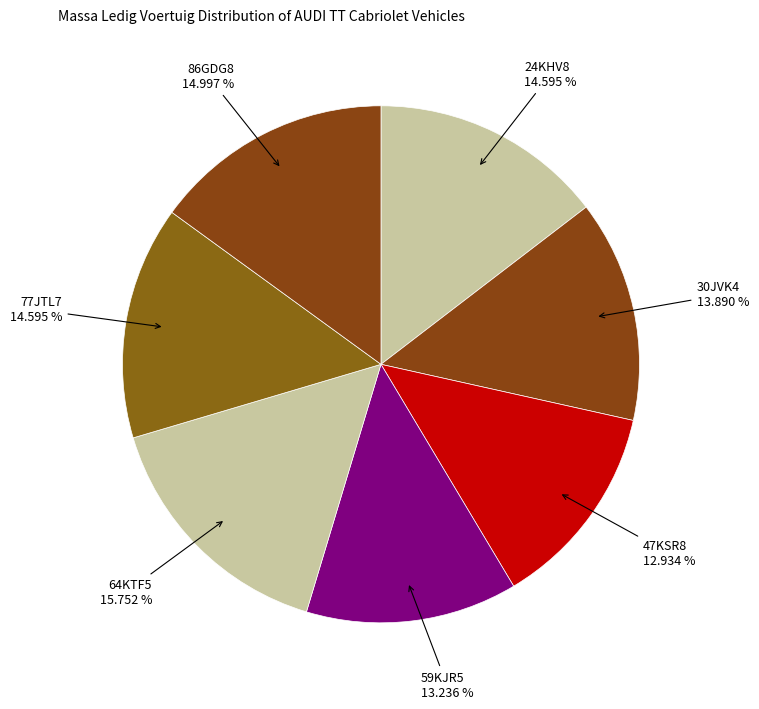

Which category has the smallest portion of the pie?

47KSR8